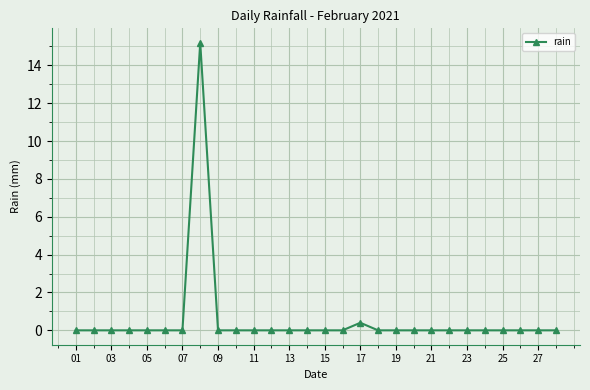

What is the difference between the second highest and minimum values?

0.4